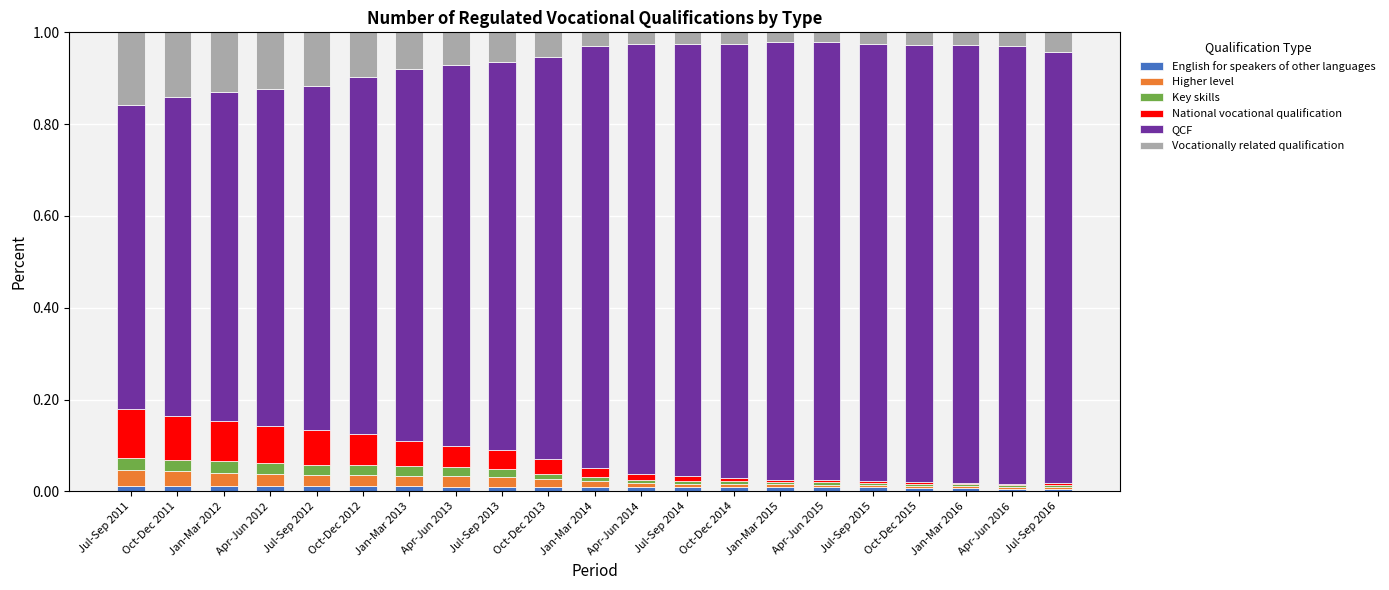

Is it true that English for speakers of other languages equals 0.0 at Apr-Jun 2014?

True